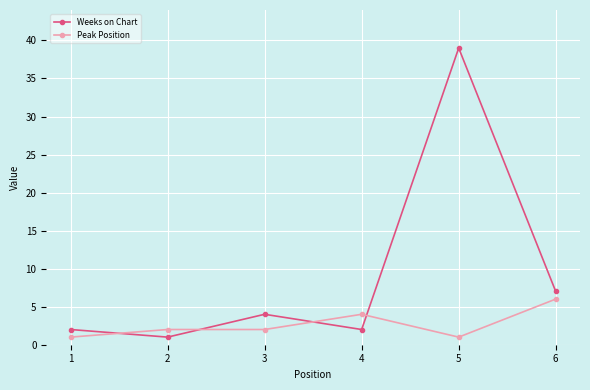

Which series has the widest spread of values?

Weeks on Chart